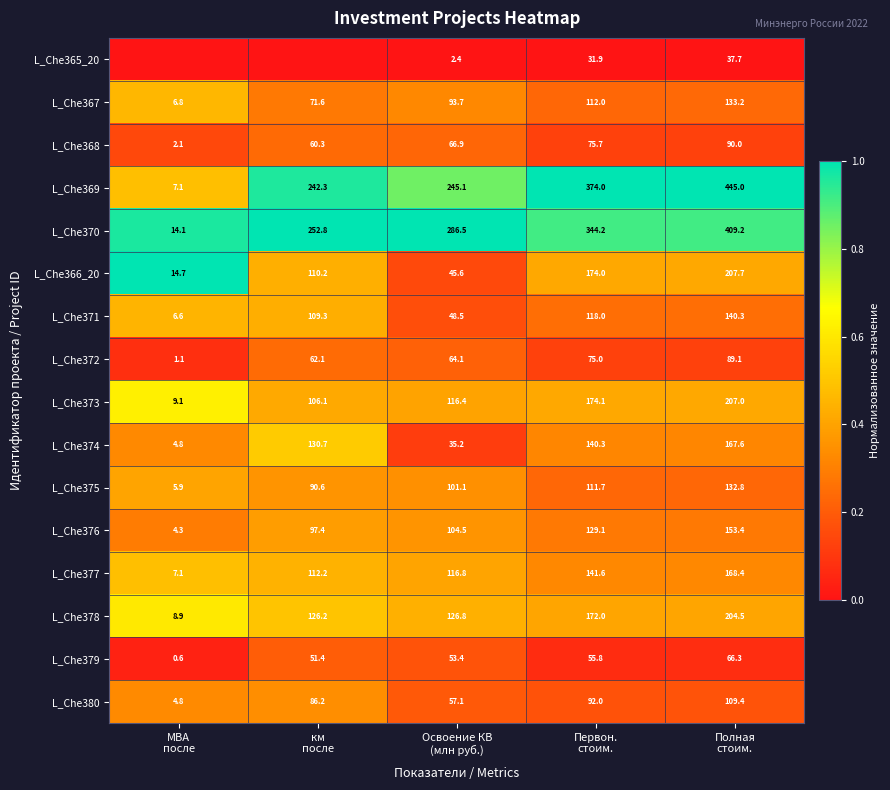

What is the highest value of the L_Che375 series?

132.8